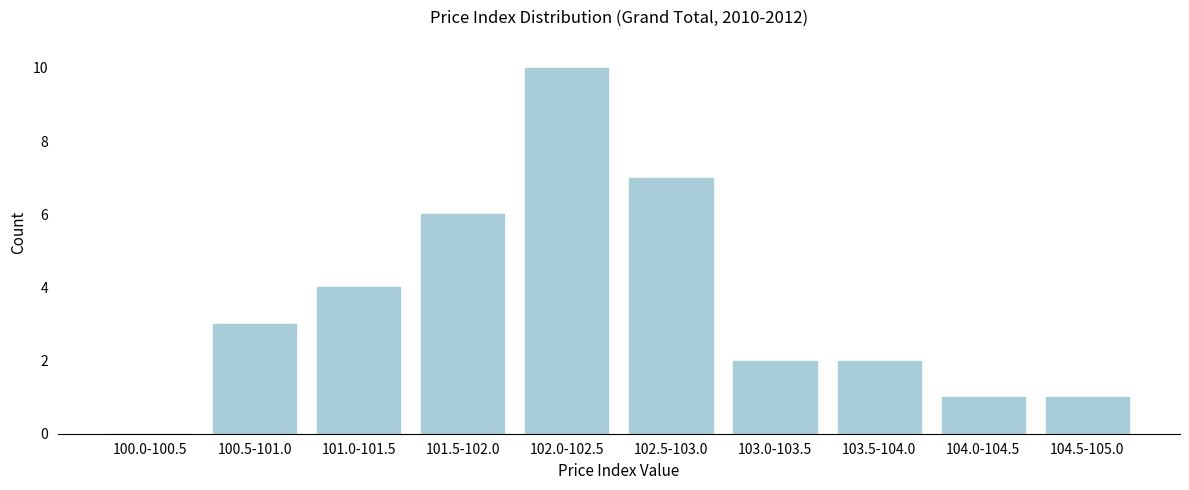

Reading left to right, extract all data points from this chart.

100.0-100.5=0	100.5-101.0=3	101.0-101.5=4	101.5-102.0=6	102.0-102.5=10	102.5-103.0=7	103.0-103.5=2	103.5-104.0=2	104.0-104.5=1	104.5-105.0=1